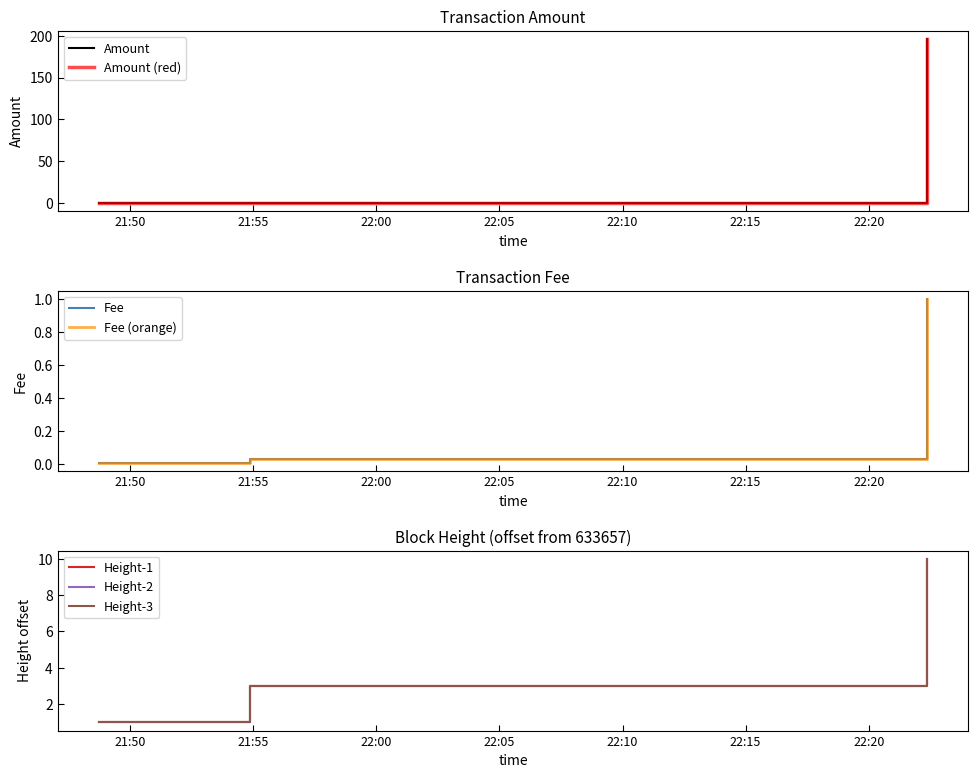

At which label is Amount closest to 98?

2019-06-19 21:48:44